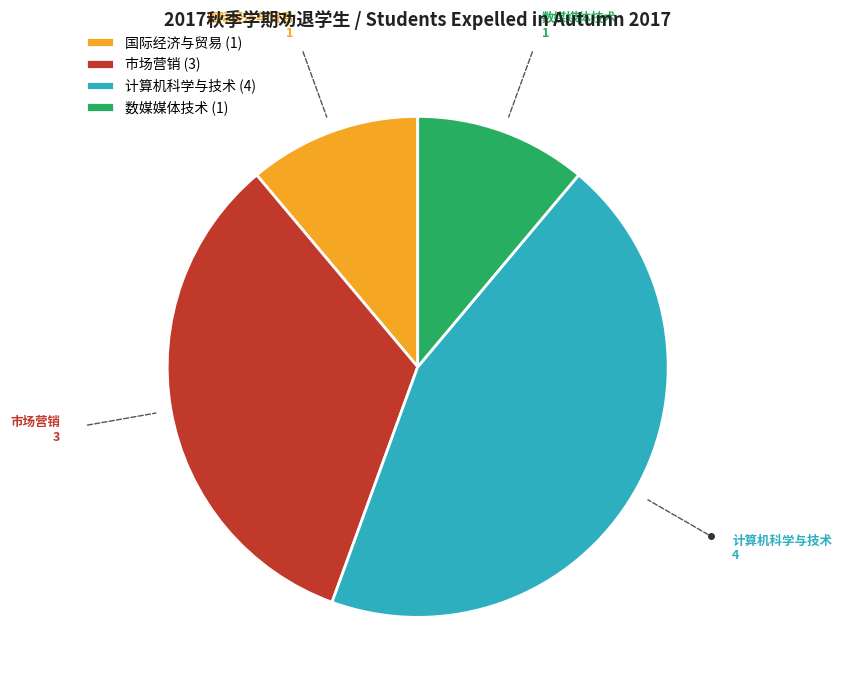

Is it true that 市场营销 is 33% of the pie?

True